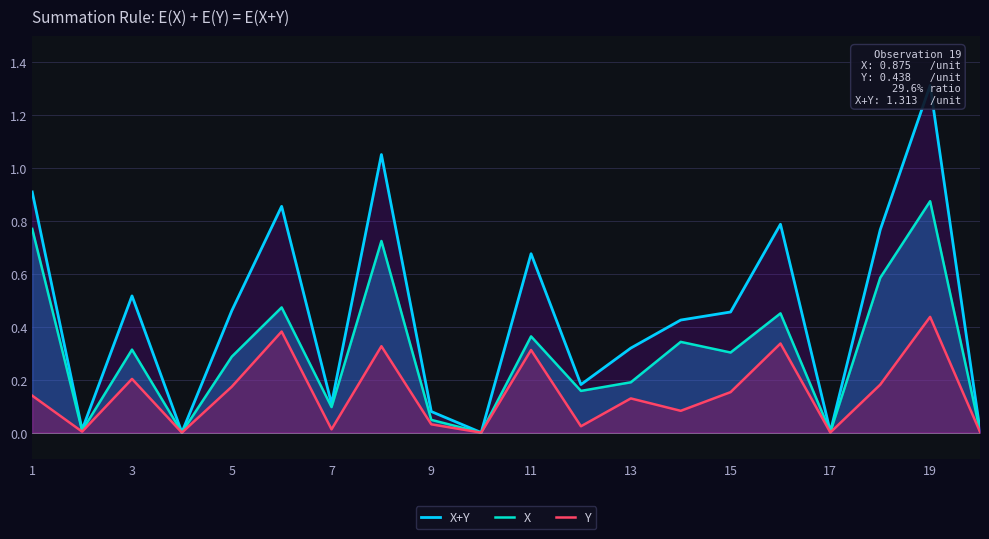

Which category has the highest value in the Y series?

19